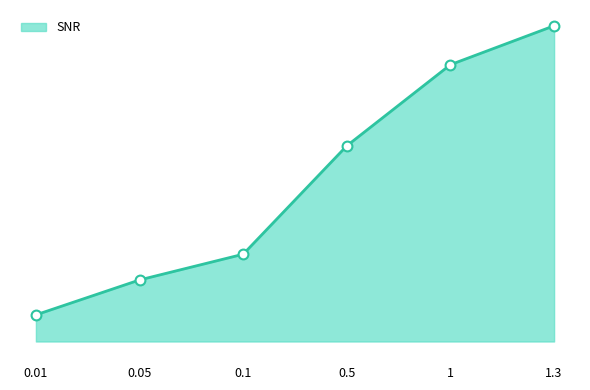

What is the ratio of the value at 1.3 to the value at 0.05?

5.1